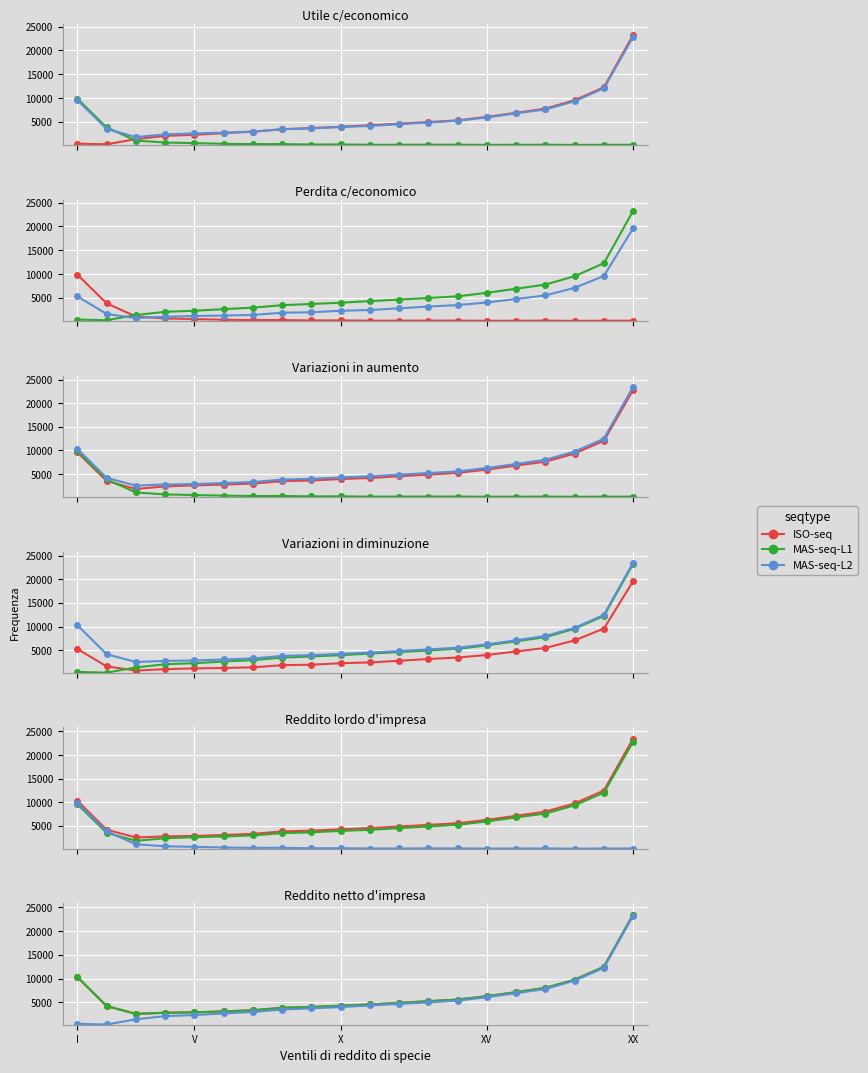

True or false: MAS-seq-L1 and ISO-seq cross at least once.

False